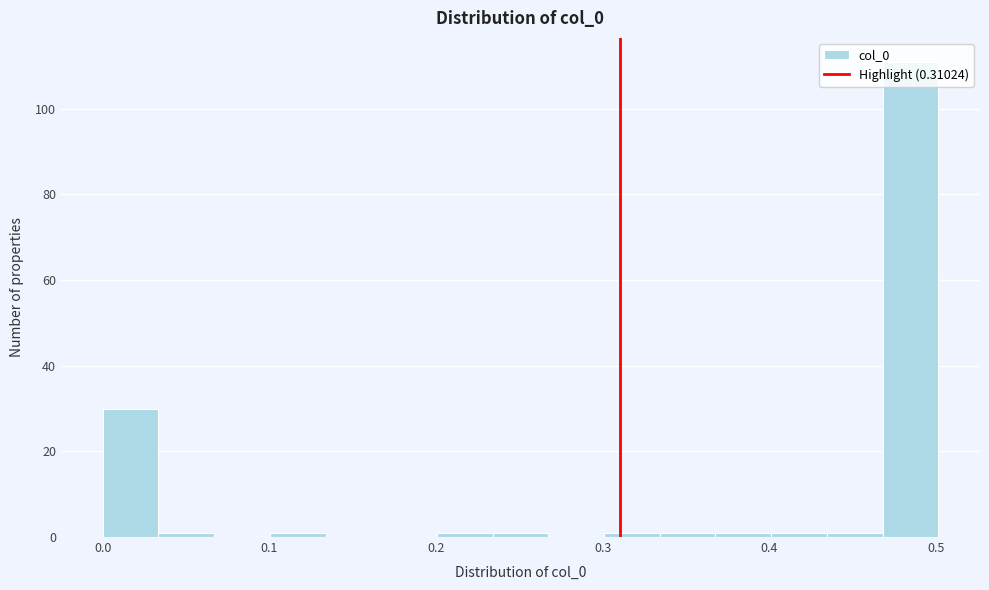

Read against the x-axis, roughly where is the centre of the tallest bar?

0.48